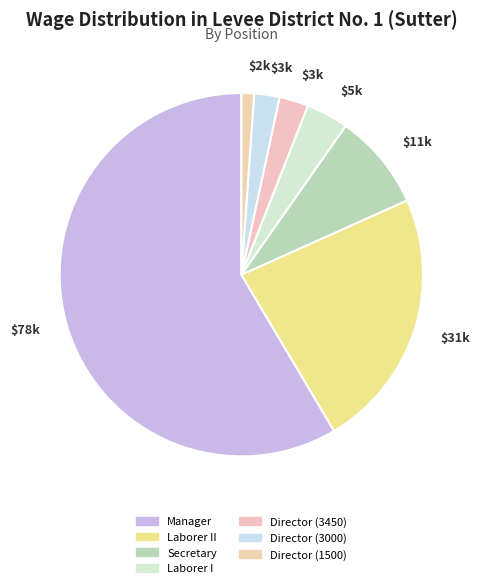

Which has a higher value, Director (3000) or Laborer II?

Laborer II